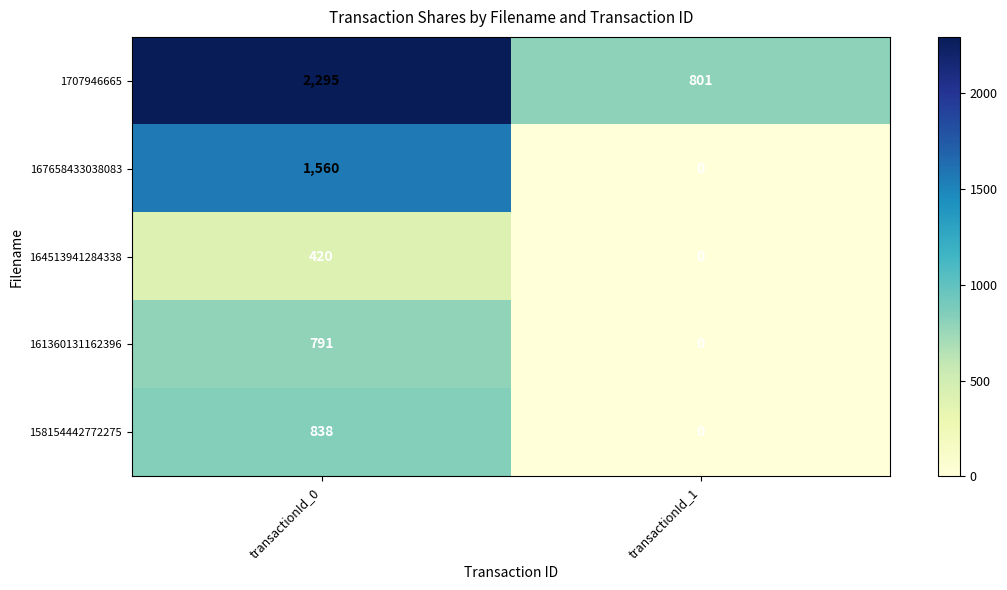

At which category is the sum across all series the highest?

transactionId_0